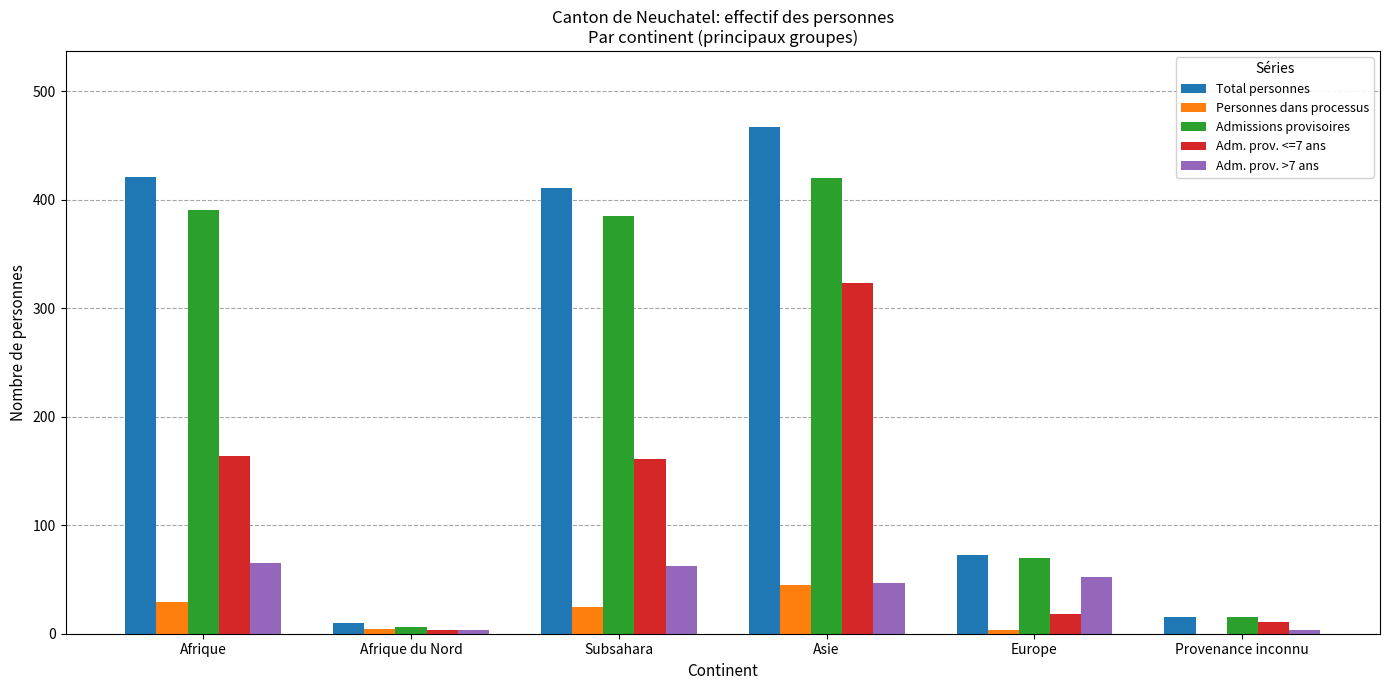

What is the approximate value of Admissions provisoires at Subsahara?

385